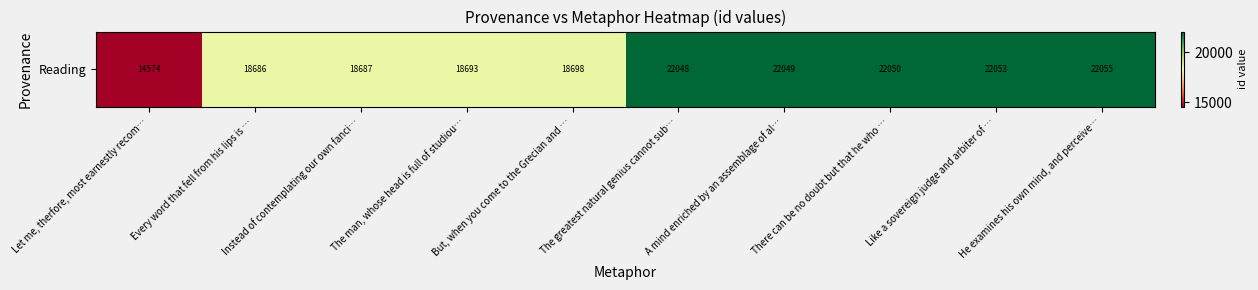

Reading right to left, transcribe all the data shown in this chart.

He examines his own mind, and perceive…=22055	Like a sovereign judge and arbiter of …=22053	There can be no doubt but that he who …=22050	A mind enriched by an assemblage of al…=22049	The greatest natural genius cannot sub…=22048	But, when you come to the Grecian and …=18698	The man, whose head is full of studiou…=18693	Instead of contemplating our own fanci…=18687	Every word that fell from his lips is …=18686	Let me, therfore, most earnestly recom…=14574